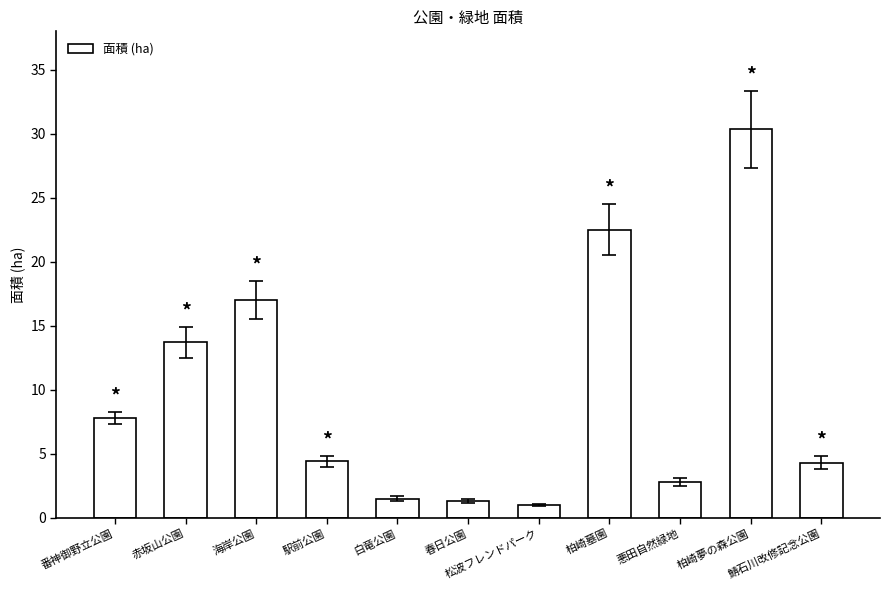

What is the smallest value displayed?

1.0